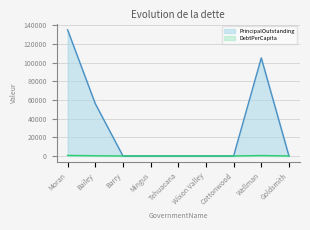

True or false: PrincipalOutstanding and DebtPerCapita intersect in this chart.

False